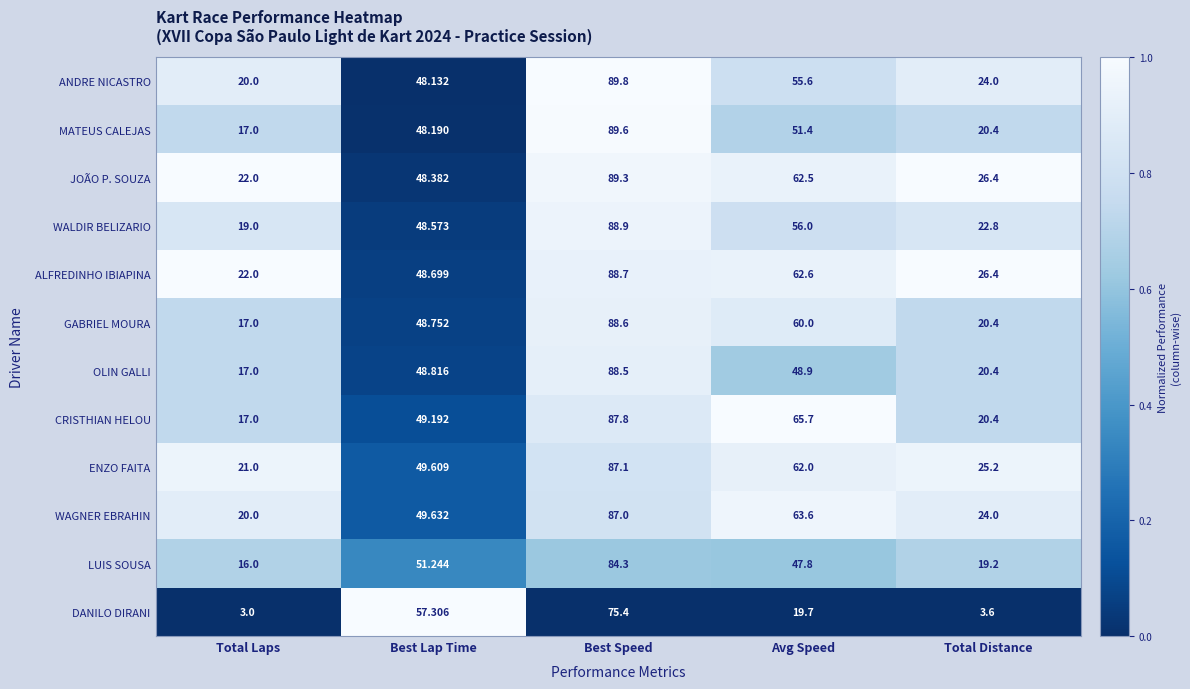

Which label corresponds to the largest value in the chart?

Best Speed